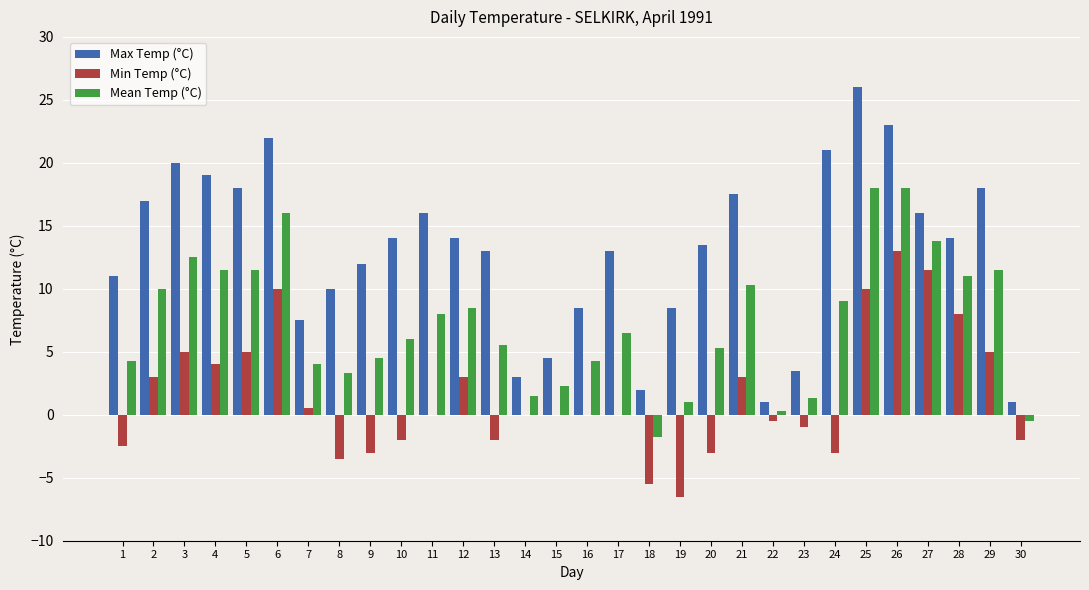

What is the sum of all Max Temp (°C) values?

387.5